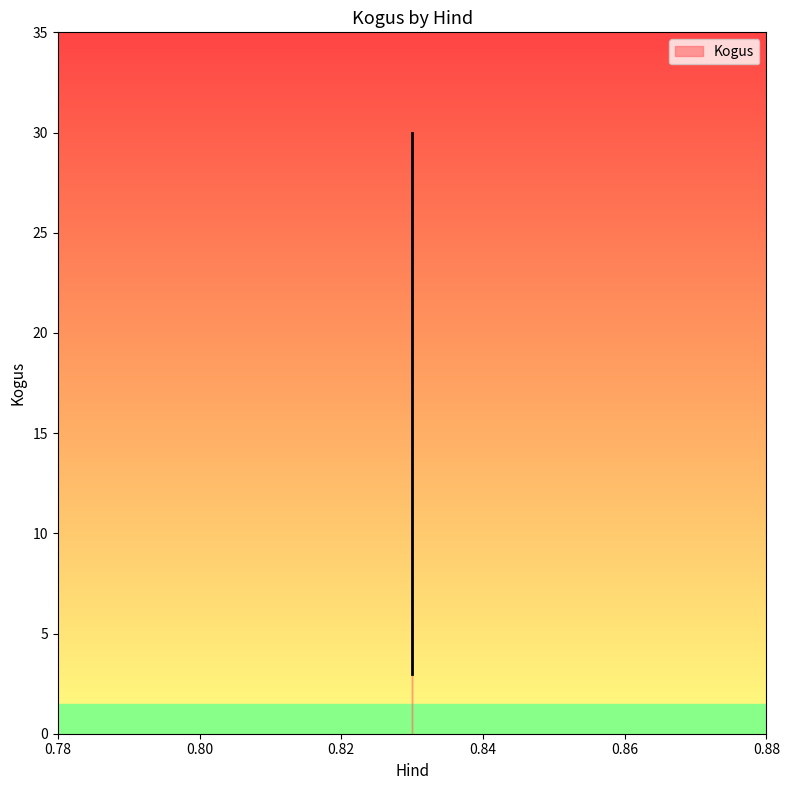

Reading left to right, what are all the values shown in this chart?

30	10	3